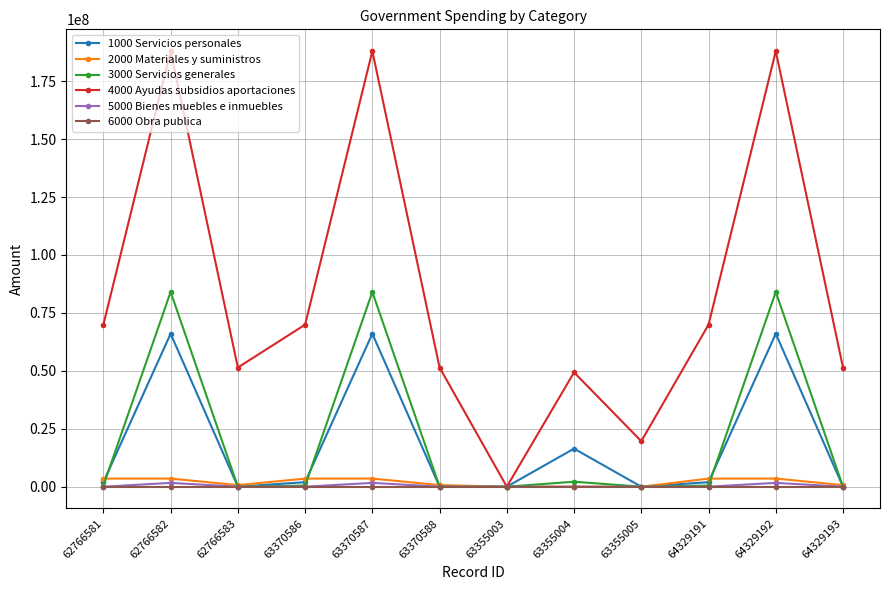

How many values in the 2000 Materiales y suministros series are below 3493103?

6